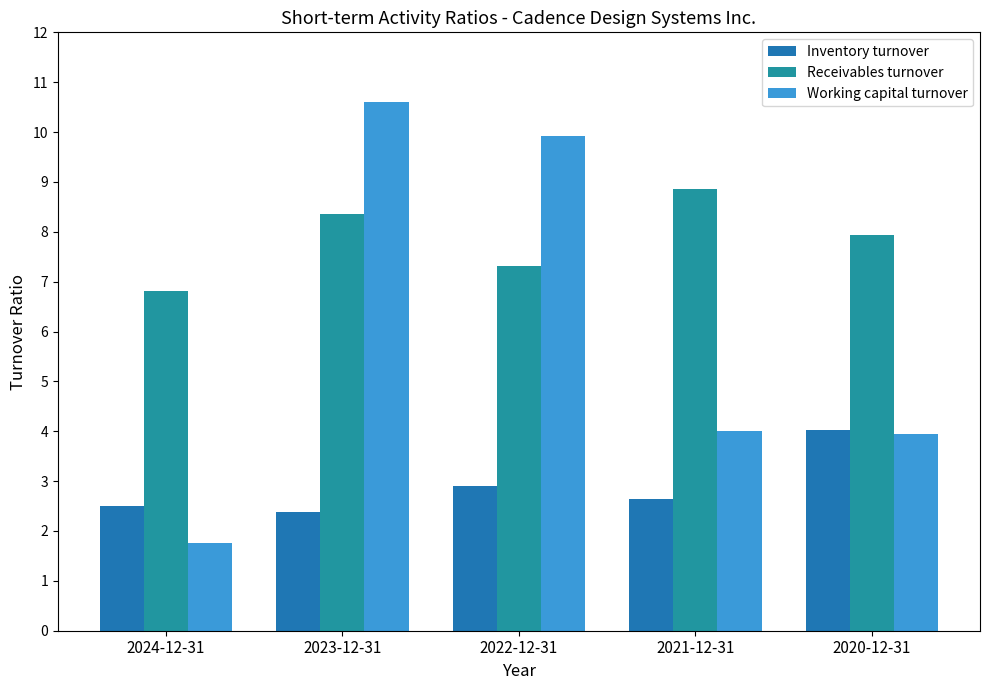

Which series has the largest total across all categories?

Receivables turnover